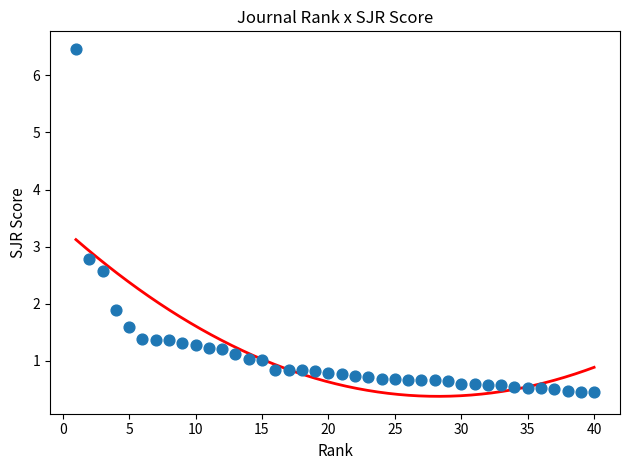

What Y value in the scatter plot is closest to 3?

2.8